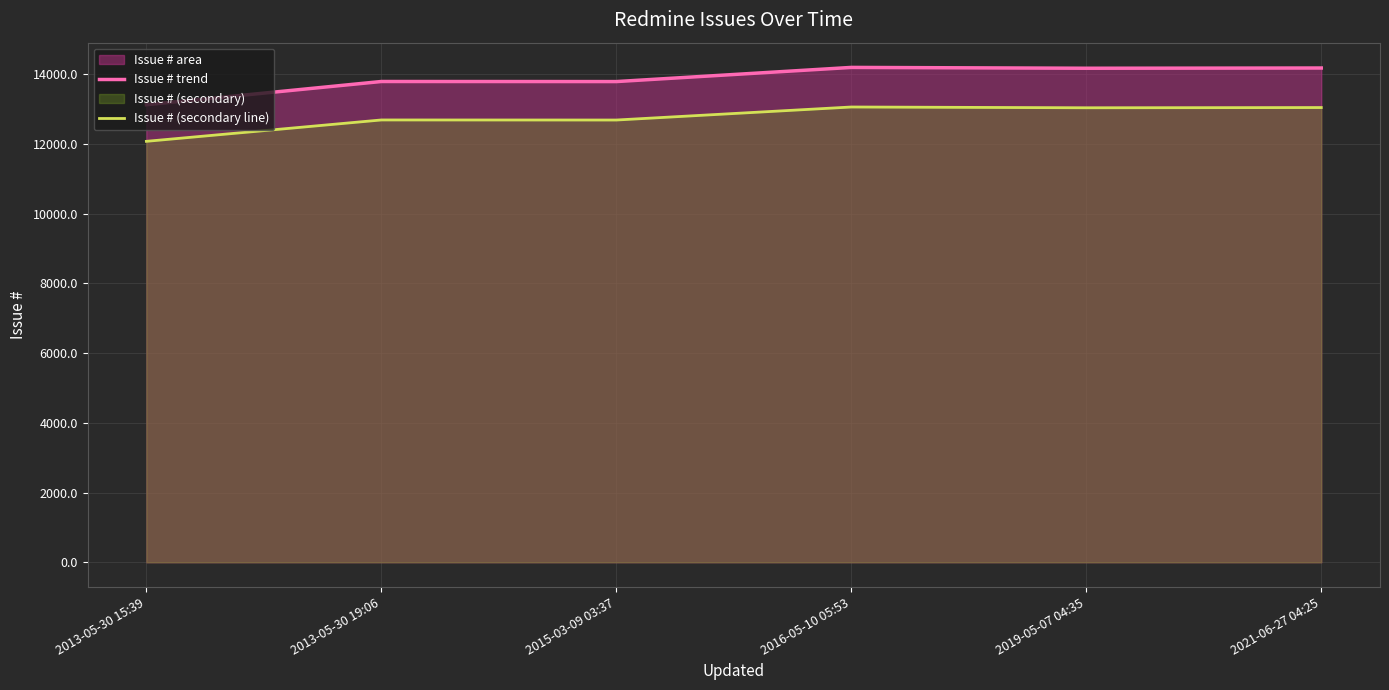

What is the difference between the highest and lowest values at 2016-05-10 05:53?

1135.4